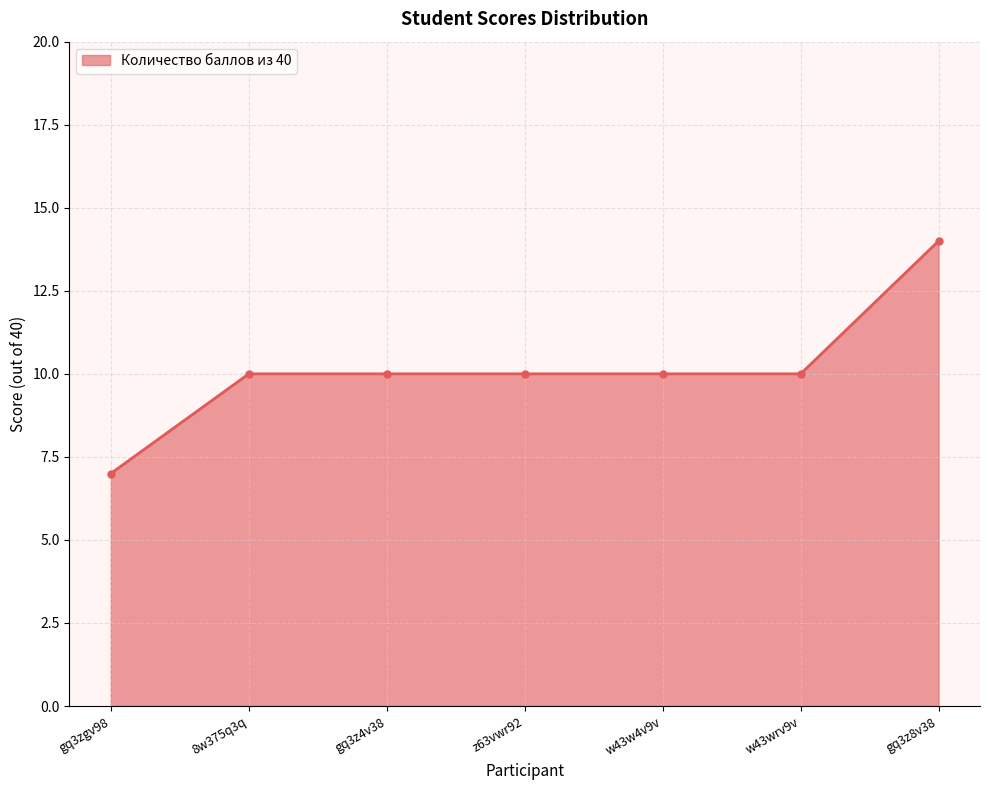

What is the value of the 3rd point from the left?

10